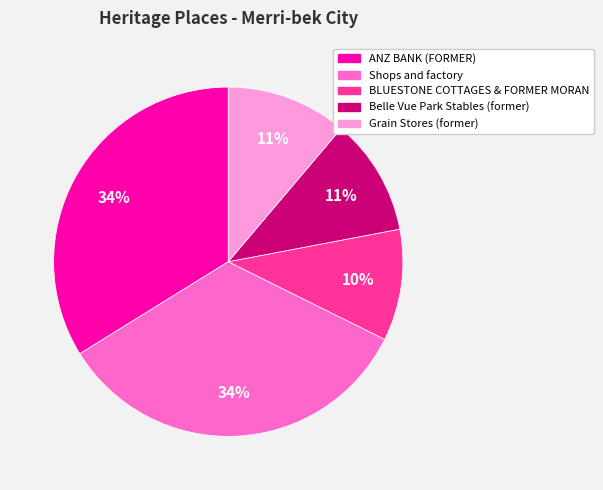

What percentage is the Belle Vue Park Stables (former) slice, to the nearest percent?

11%